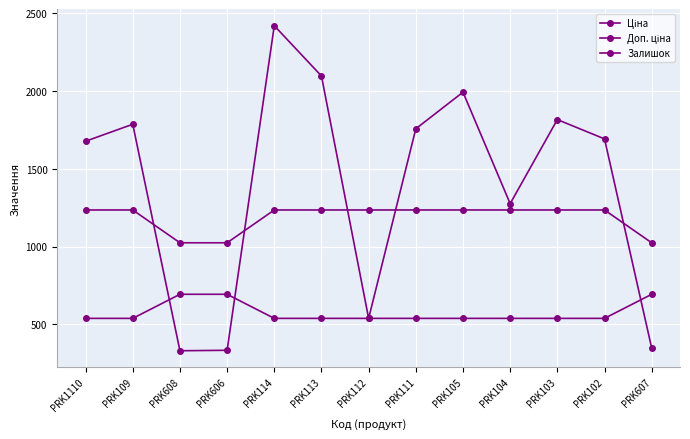

What is the label of the 11th point from the right?

PRK608